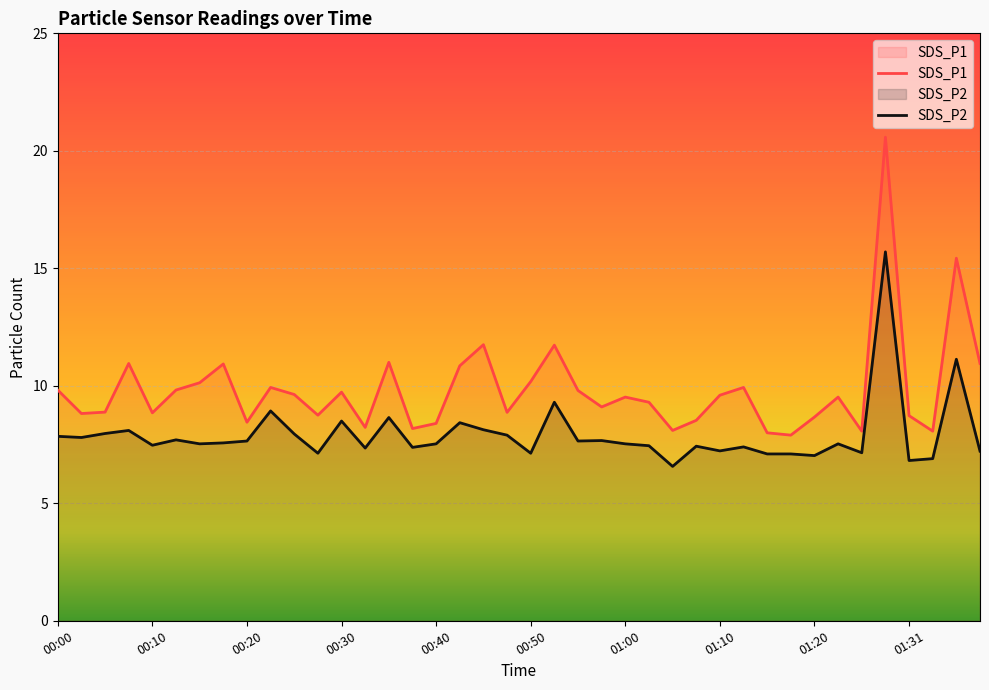

Rank the series by their maximum value, from lowest to highest.

SDS_P2, SDS_P1